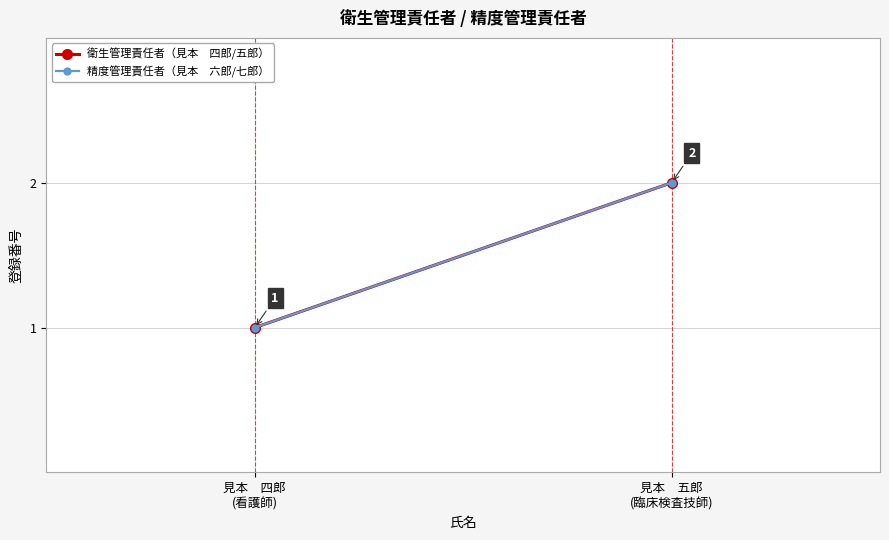

List the series in order of their peak value, highest first.

衛生管理責任者（見本　四郎/五郎）, 精度管理責任者（見本　六郎/七郎）